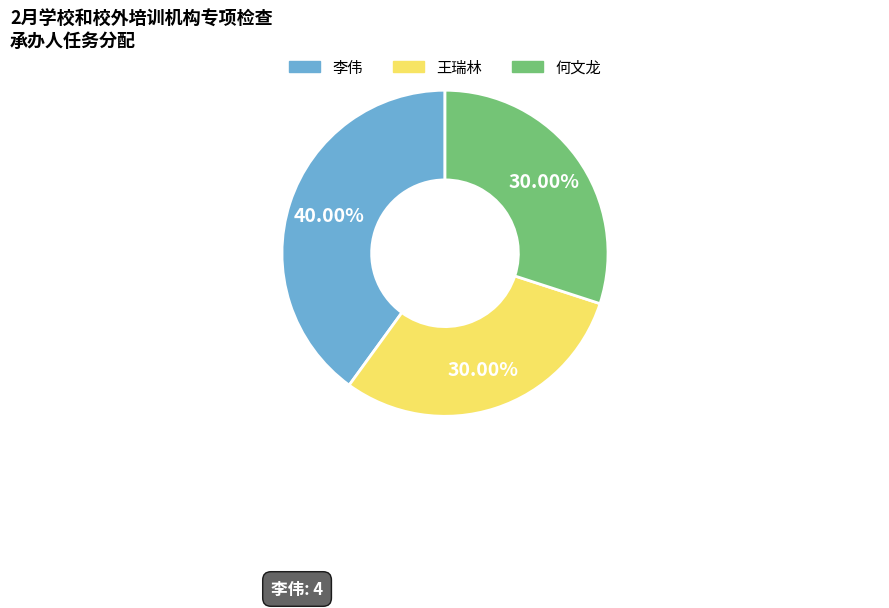

Which slice is the largest?

李伟